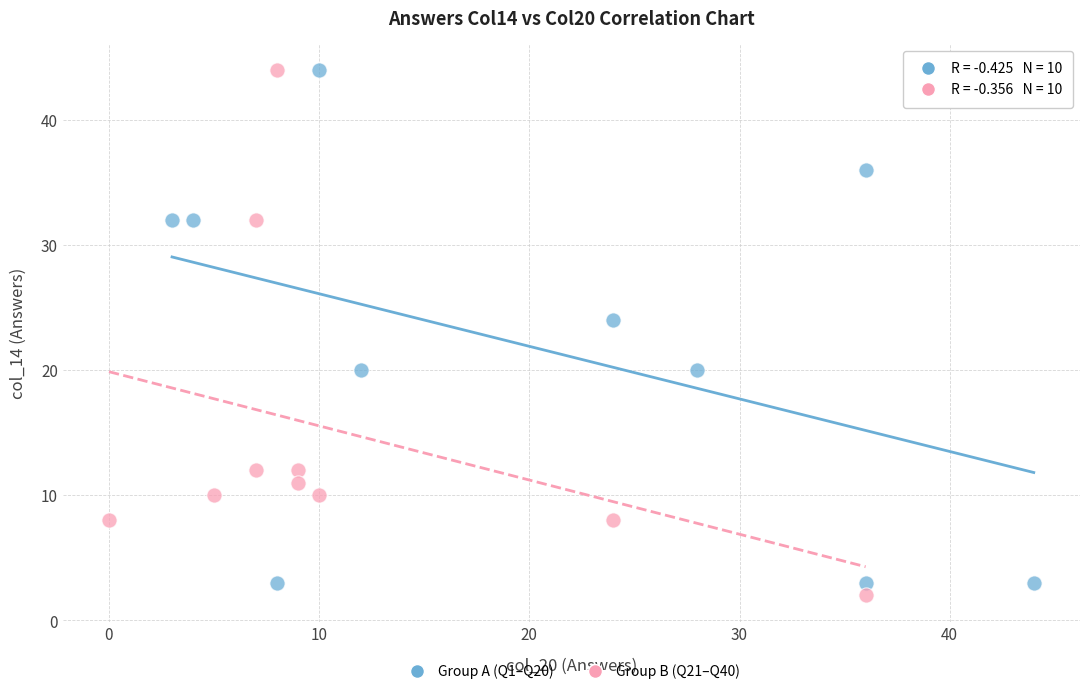

Which series has the widest spread of Y values?

Group B (Q21–Q40)